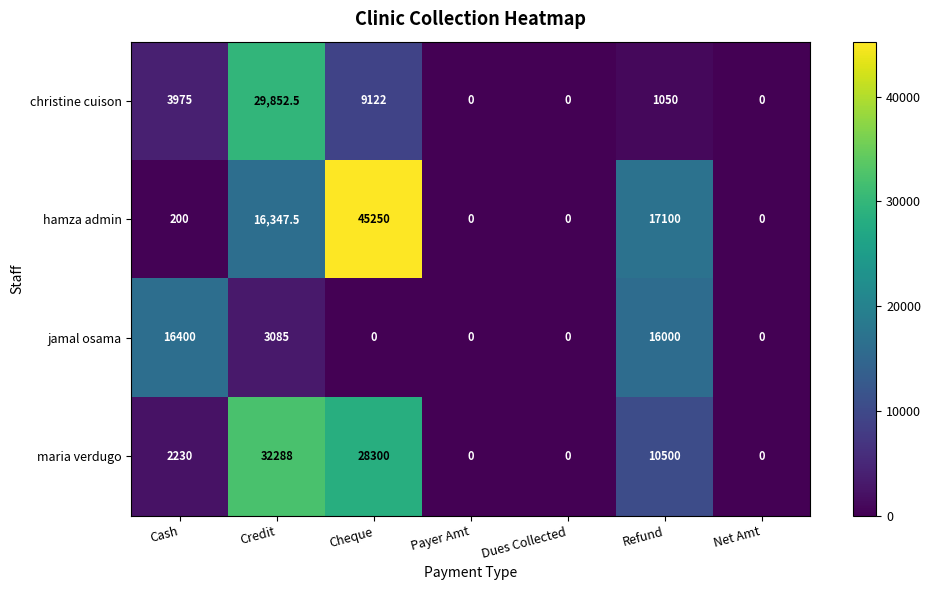

What is the difference between the maximum and minimum values in the maria verdugo series?

32288.0